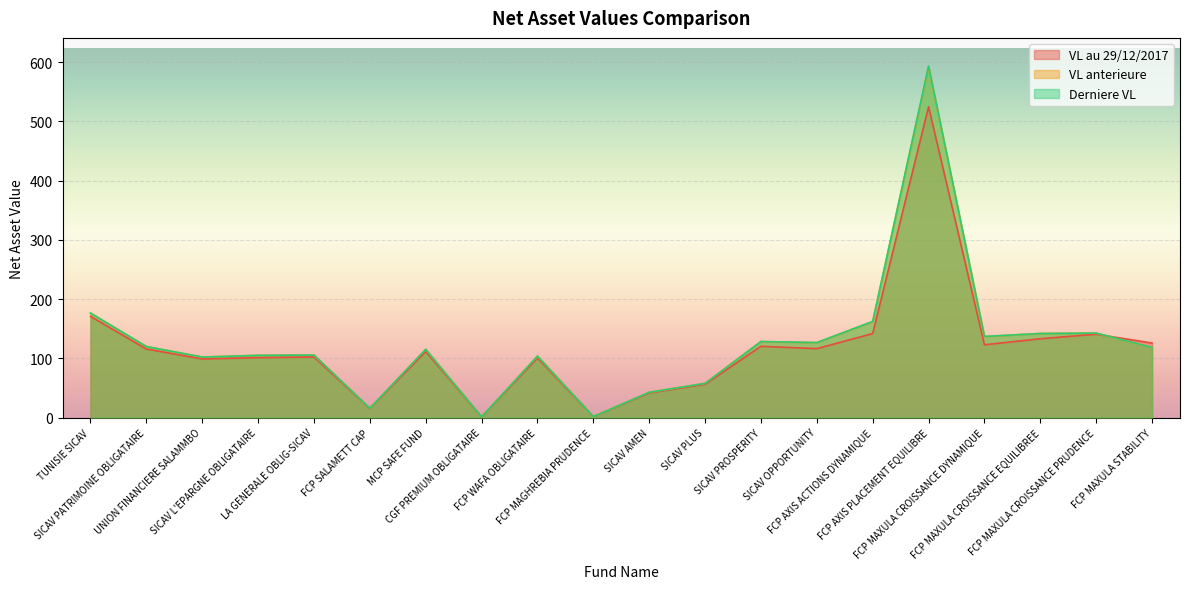

Rank the series by their maximum value, from lowest to highest.

VL au 29/12/2017, VL anterieure, Derniere VL